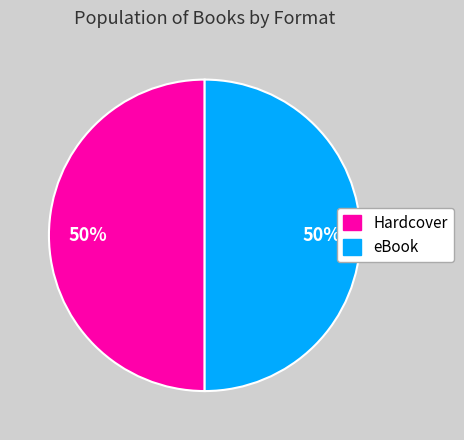

To the nearest percent, what is the average slice percentage?

50%